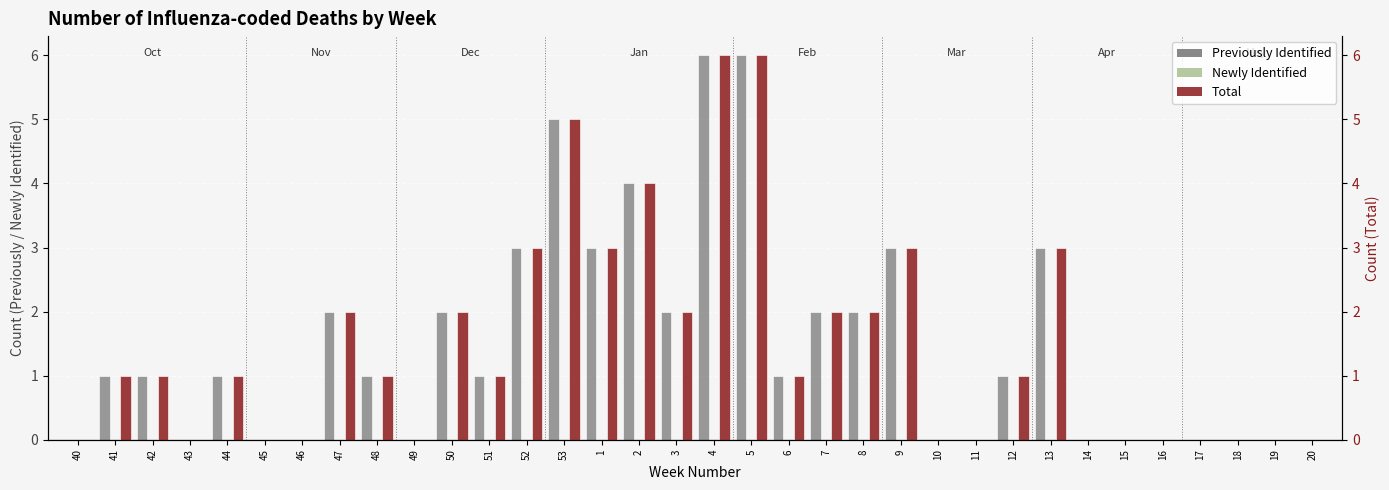

At which category does the chart reach its peak across all series?

4